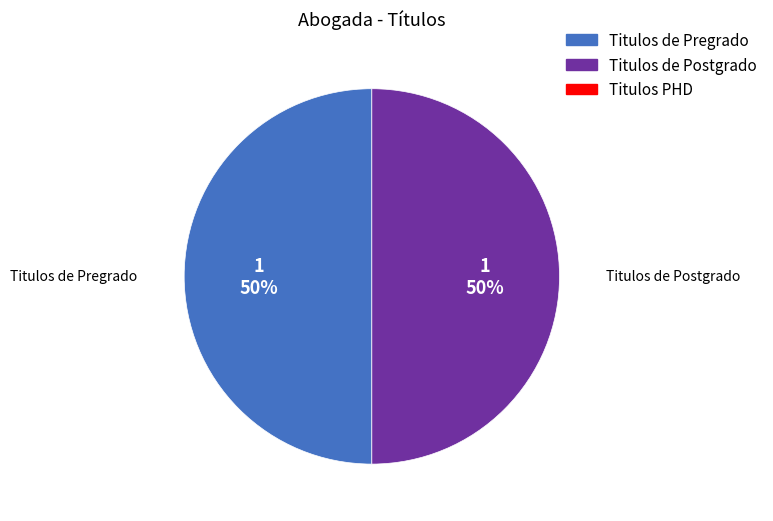

To the nearest percent, what is the average slice percentage?

50%